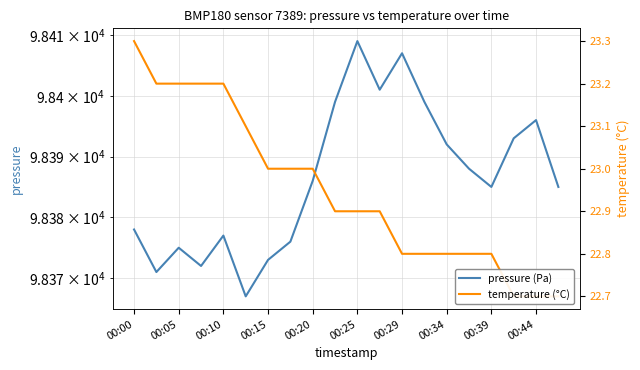

List the series in order of their peak value, lowest first.

temperature (°C), pressure (Pa)